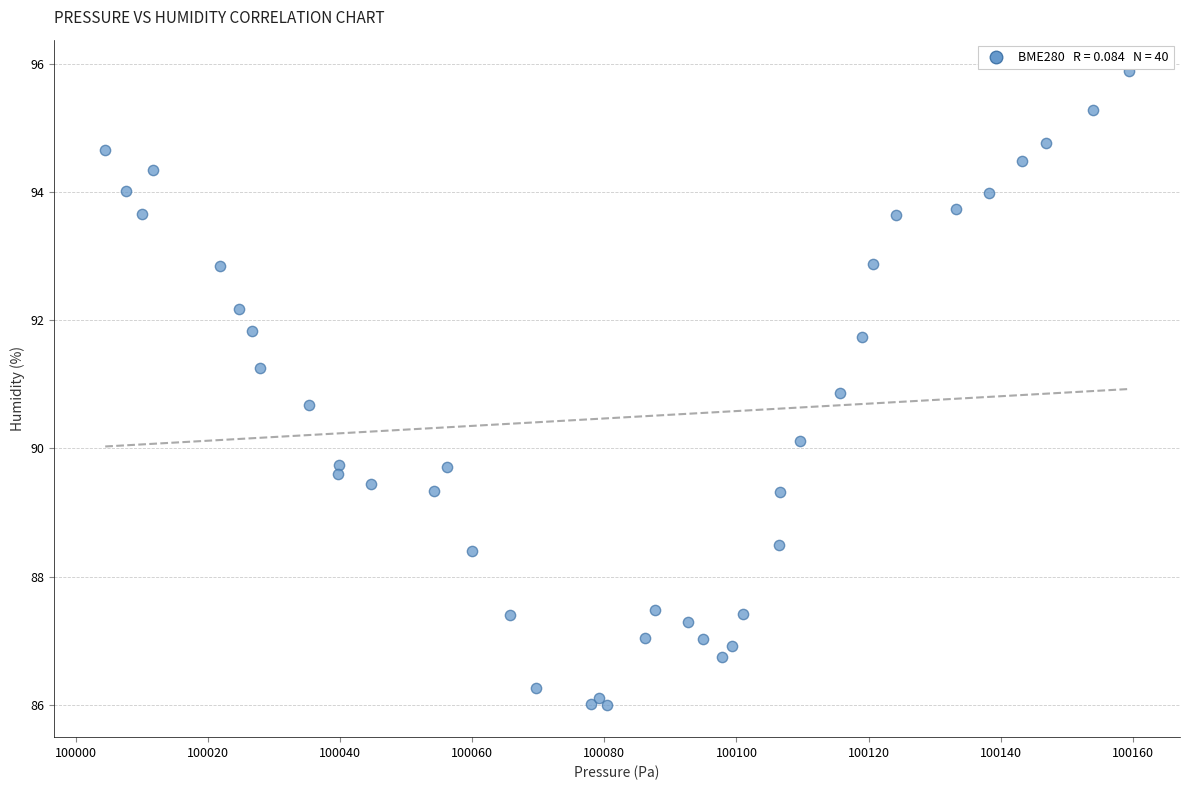

What Y value in the scatter plot is closest to 90?

90.1